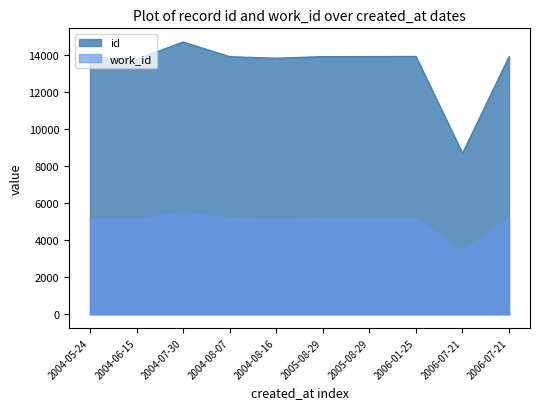

Which series has the largest range (max minus min)?

id